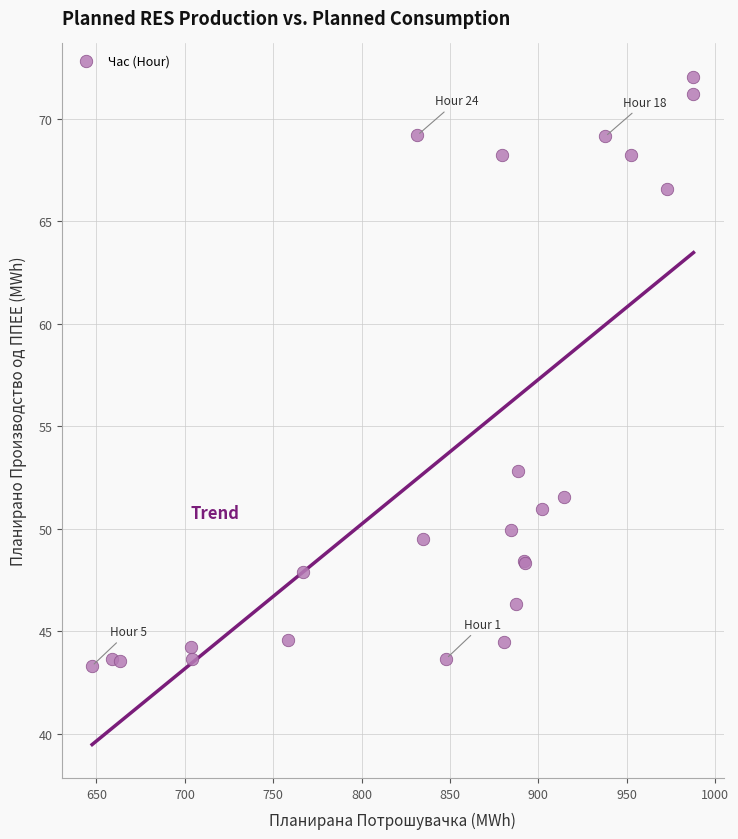

What Y value in the scatter plot is closest to 57?

52.8